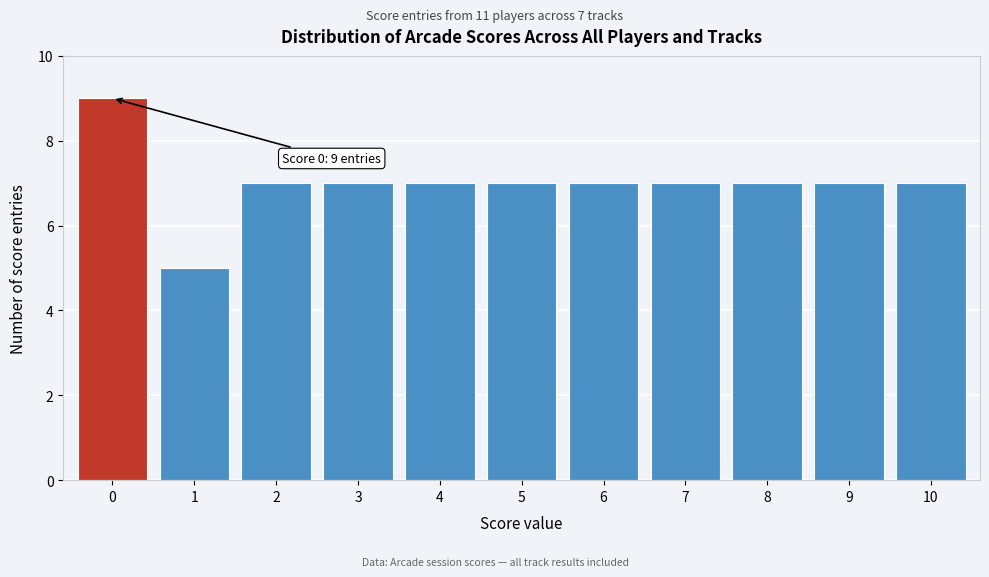

Reading left to right, extract all data points from this chart.

0=9	1=5	2=7	3=7	4=7	5=7	6=7	7=7	8=7	9=7	10=7